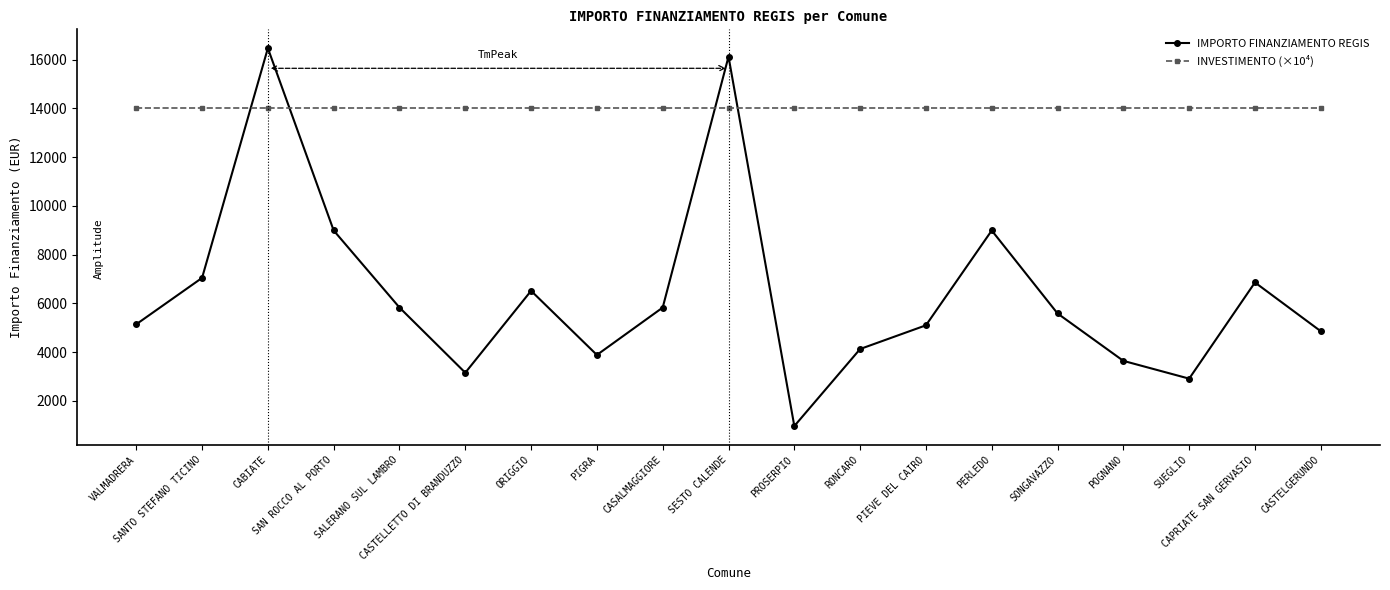

What is the value of the IMPORTO FINANZIAMENTO REGIS point at the 8th from the left?

3888